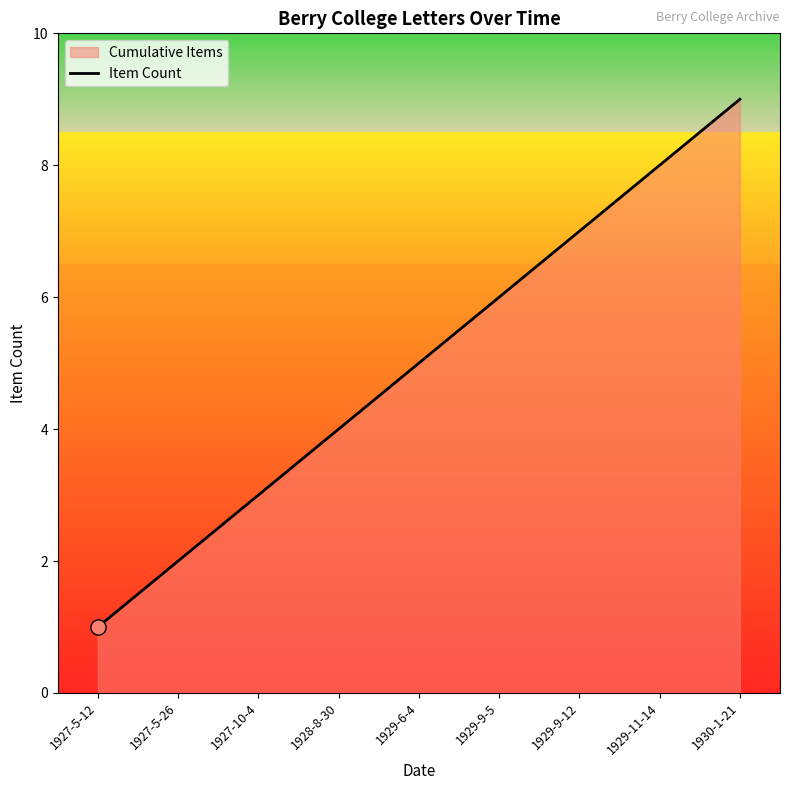

What is the ratio of the value at 1927-10-4 to the value at 1927-5-12?

3.0